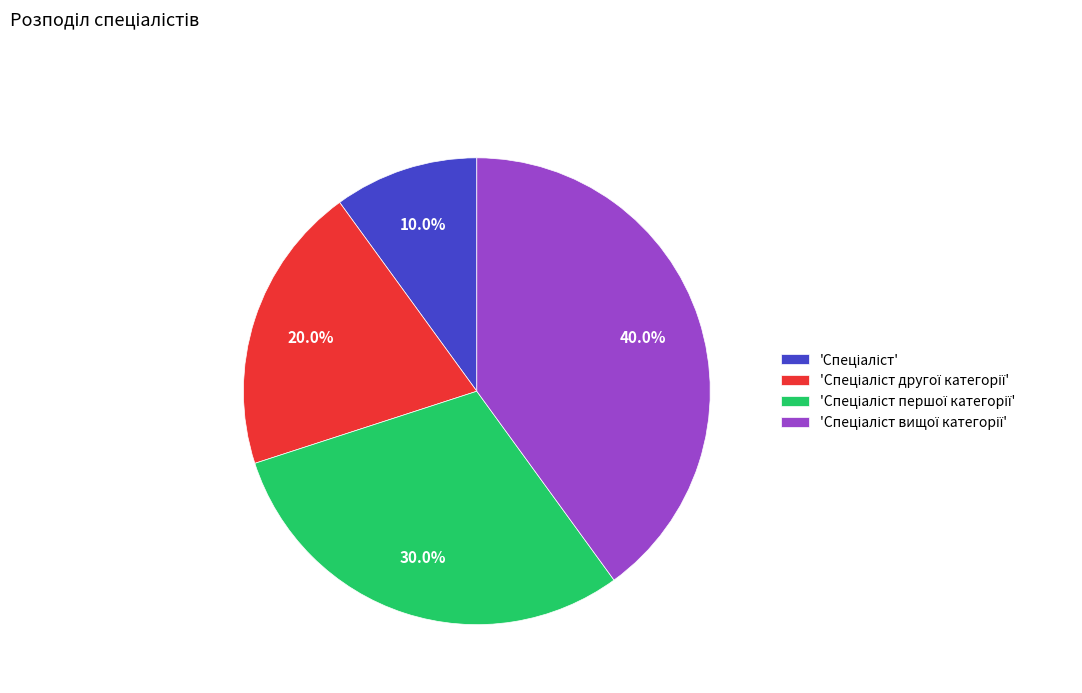

Does any single category account for the majority?

No